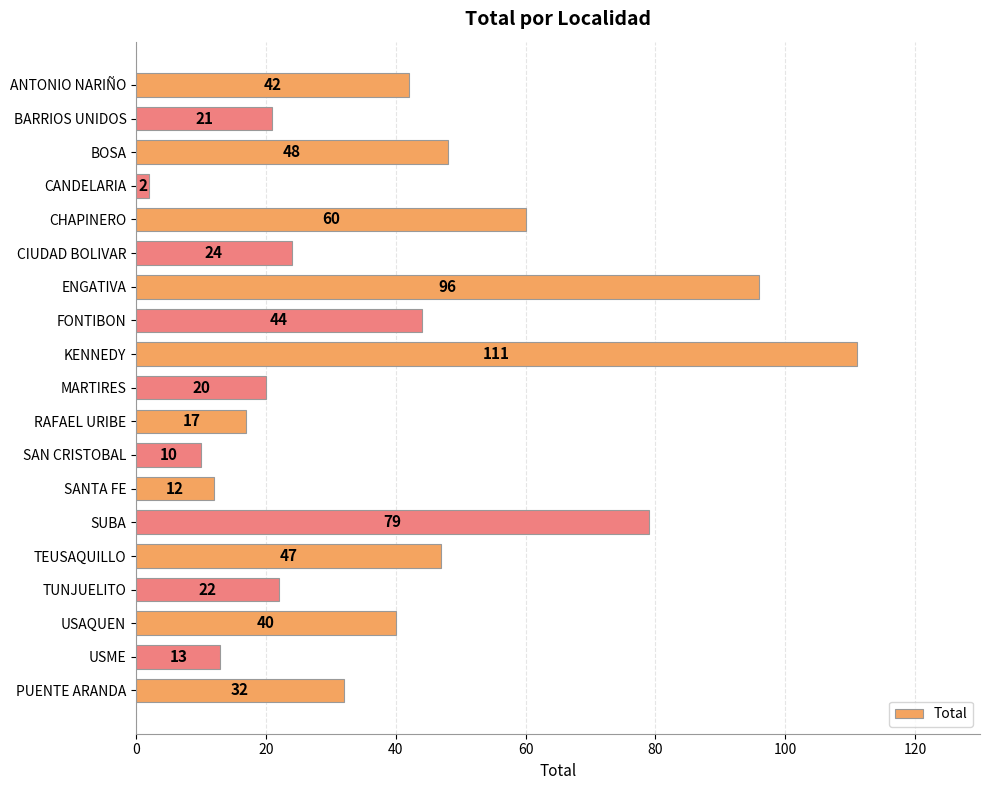

What is the smallest value displayed?

2